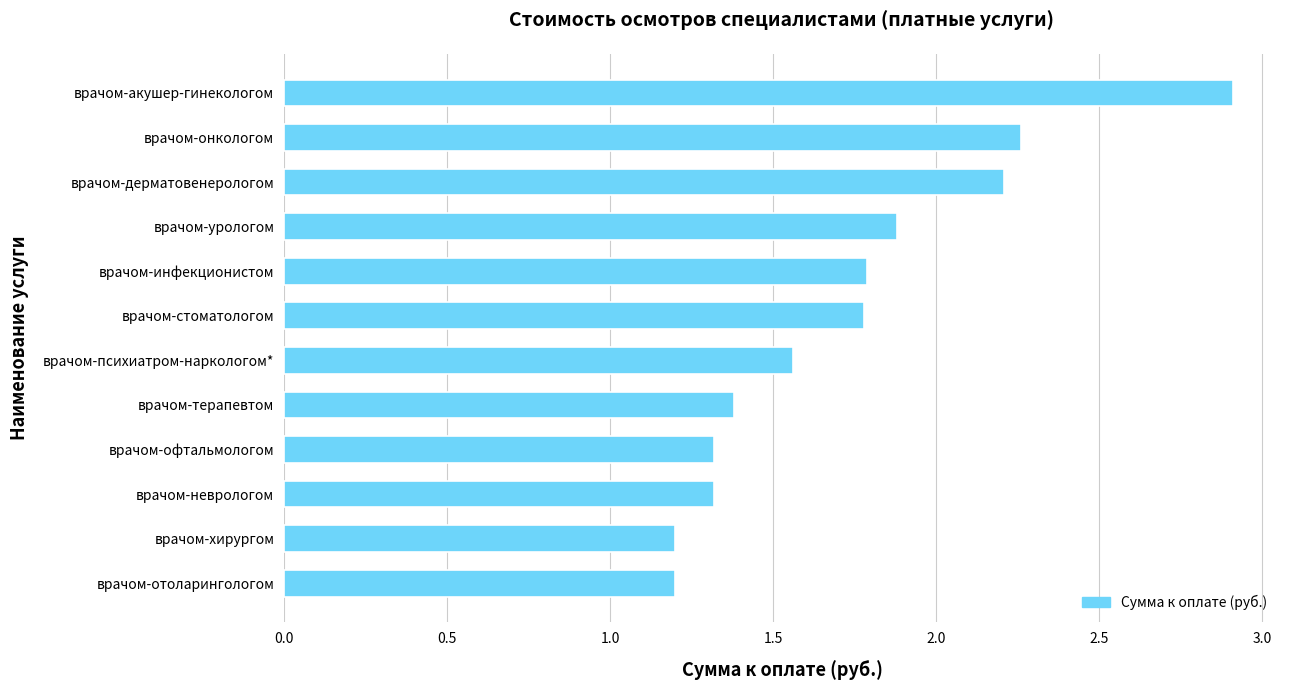

The chart shows a value of 1.9 at врачом-отоларингологом. True or false?

False